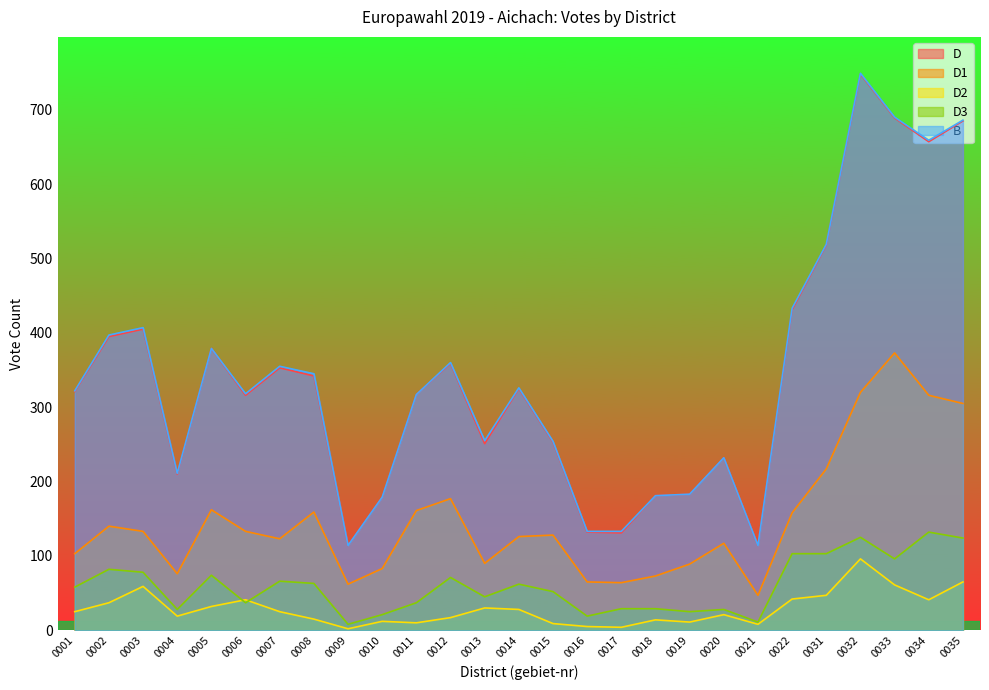

At which category does D1 reach its first local valley?

0004